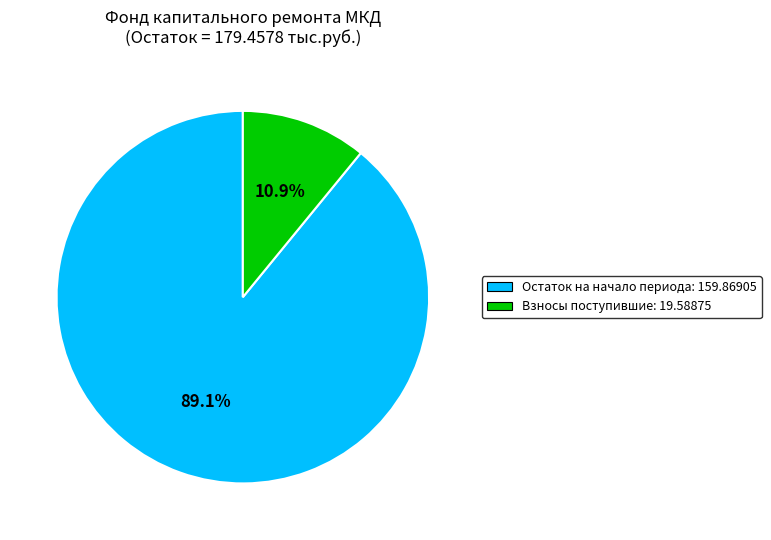

Rank the categories by value from highest to lowest.

Остаток на начало периода: 159.86905, Взносы поступившие: 19.58875